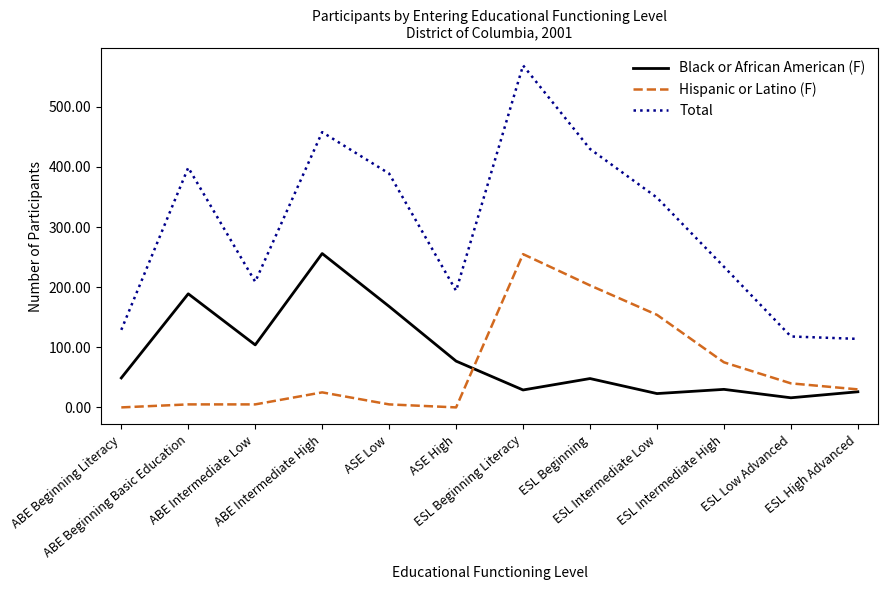

Is this an area chart (filled region under the line)?

No